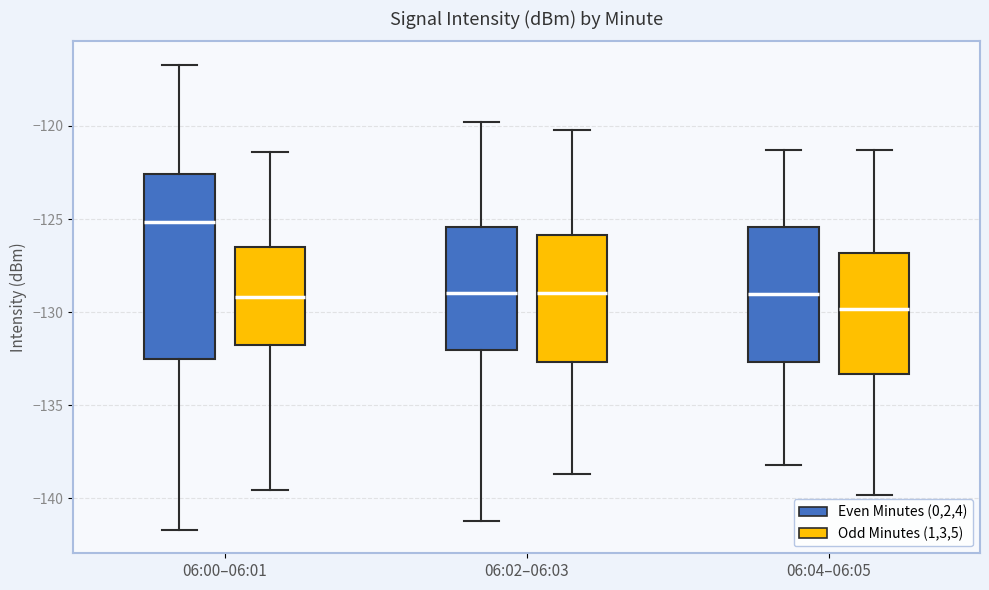

Reading left to right, read every box against the y-axis: the position of its median line, the range the box covers, and the ends of its whiskers. The values are not printed on the chart, so give them approximately, as read against the axis.

06:00–06:01 (Even Minutes (0,2,4)): median -125.0, box -132.5 to -122.5, whiskers -141.5 to -116.5
06:00–06:01 (Odd Minutes (1,3,5)): median -129.0, box -132.0 to -126.5, whiskers -139.5 to -121.5
06:02–06:03 (Even Minutes (0,2,4)): median -129.0, box -132.0 to -125.5, whiskers -141.0 to -120.0
06:02–06:03 (Odd Minutes (1,3,5)): median -129.0, box -132.5 to -126.0, whiskers -138.5 to -120.0
06:04–06:05 (Even Minutes (0,2,4)): median -129.0, box -132.5 to -125.5, whiskers -138.0 to -121.5
06:04–06:05 (Odd Minutes (1,3,5)): median -130.0, box -133.5 to -127.0, whiskers -140.0 to -121.5